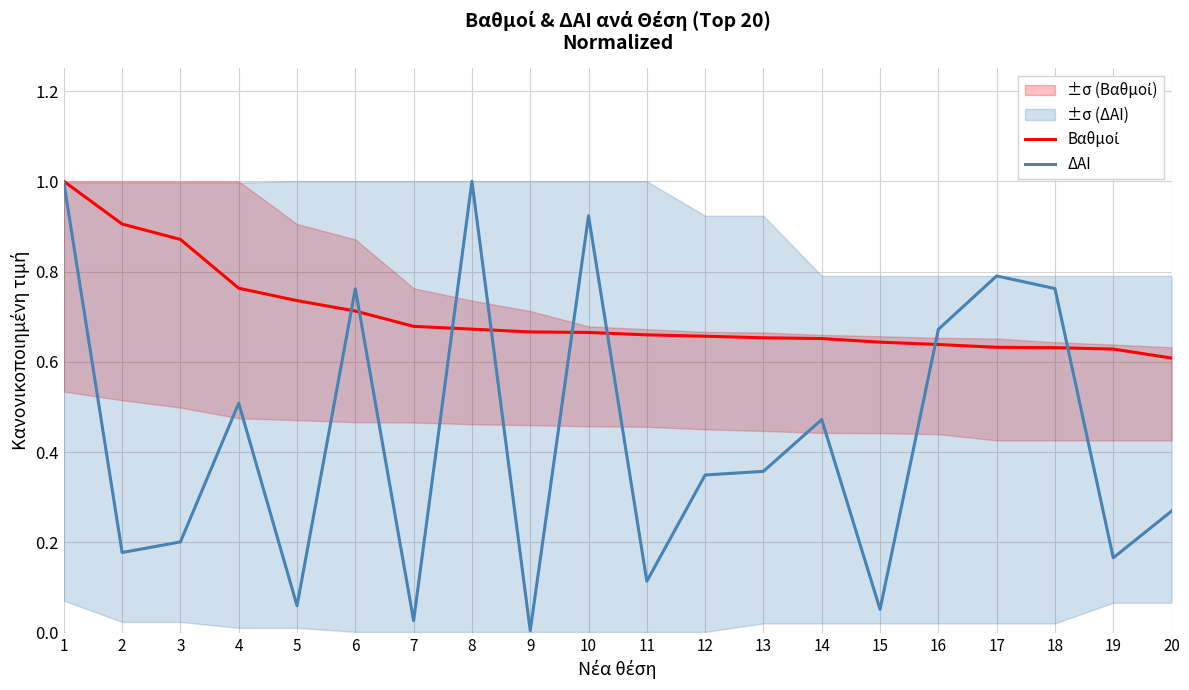

Which series has the largest total across all categories?

Βαθμοί